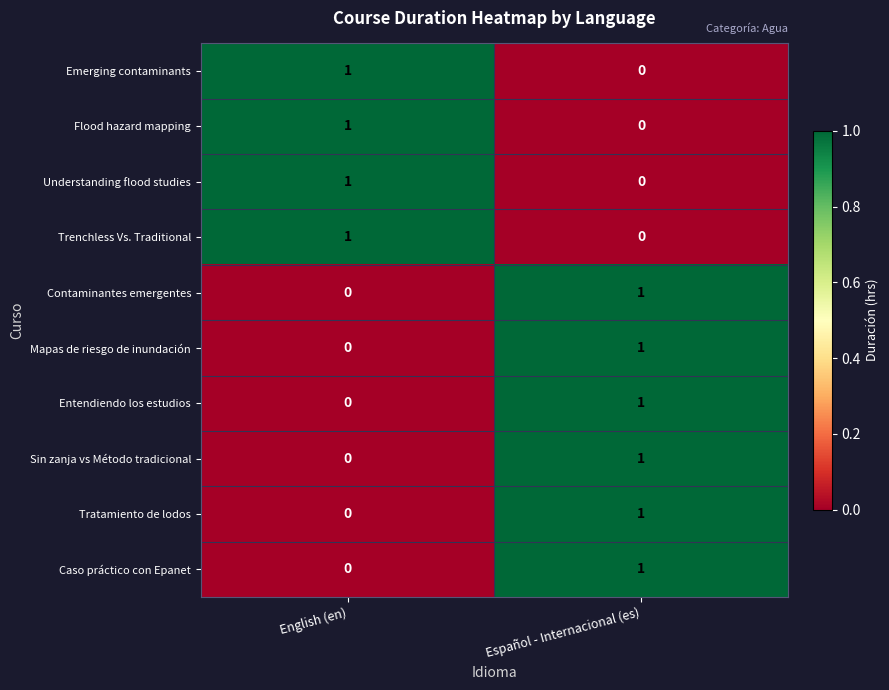

What is the total value across all series at English (en)?

4